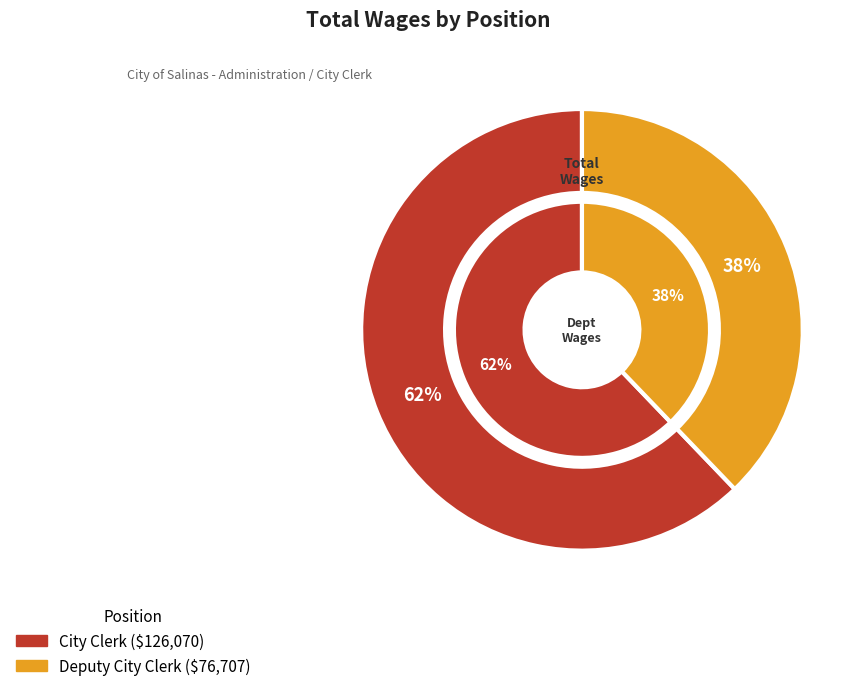

Which category has the biggest portion of the pie?

City Clerk